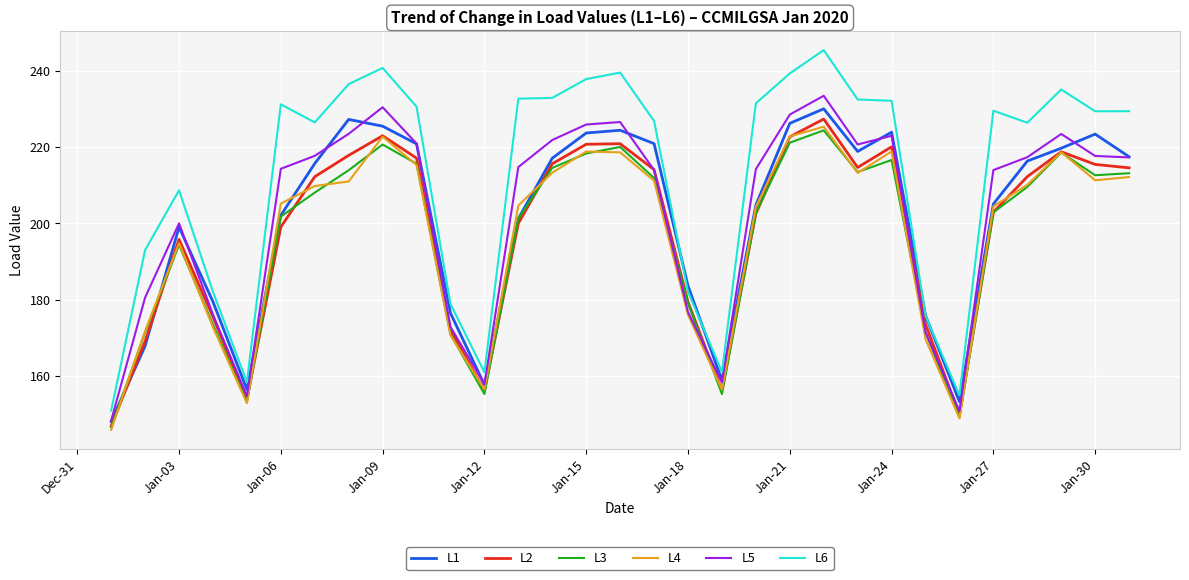

What is the highest value of the L3 series?

224.4